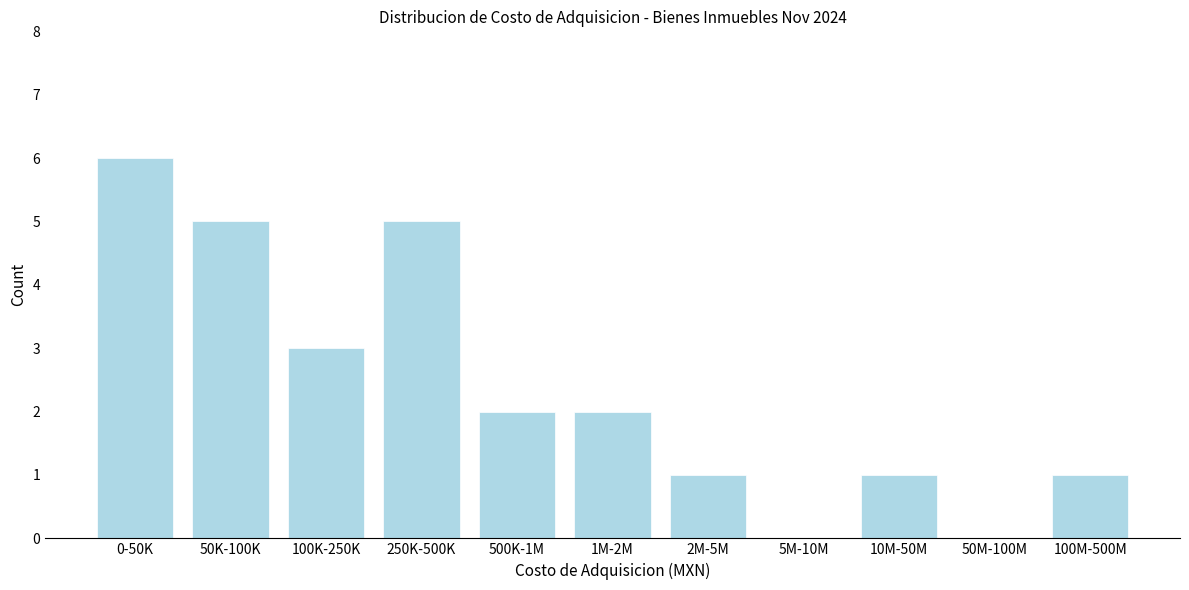

Reading right to left, extract all data points from this chart.

100M-500M=1	50M-100M=0	10M-50M=1	5M-10M=0	2M-5M=1	1M-2M=2	500K-1M=2	250K-500K=5	100K-250K=3	50K-100K=5	0-50K=6